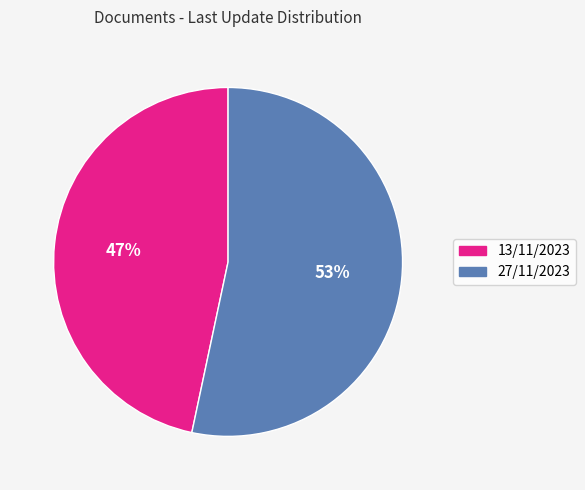

To the nearest percent, what is the average slice percentage?

50%